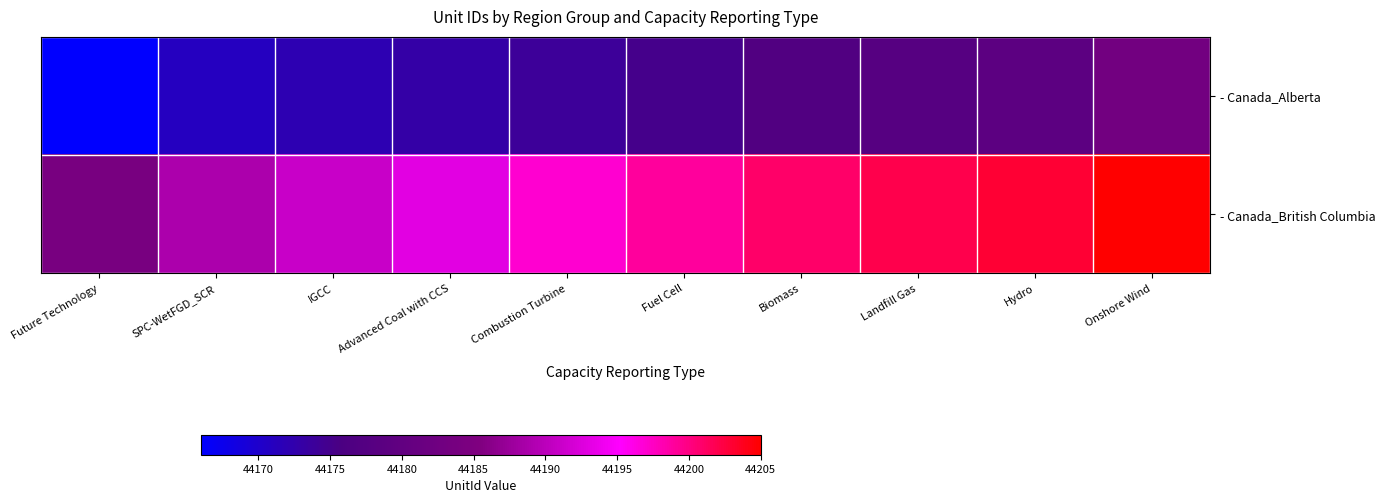

Which series has the widest spread of values?

- Canada_British Columbia